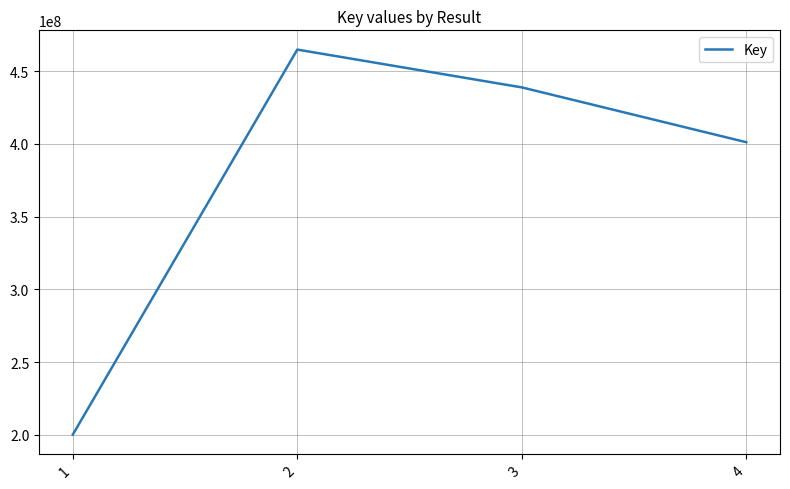

Count the number of categories in the chart.

4